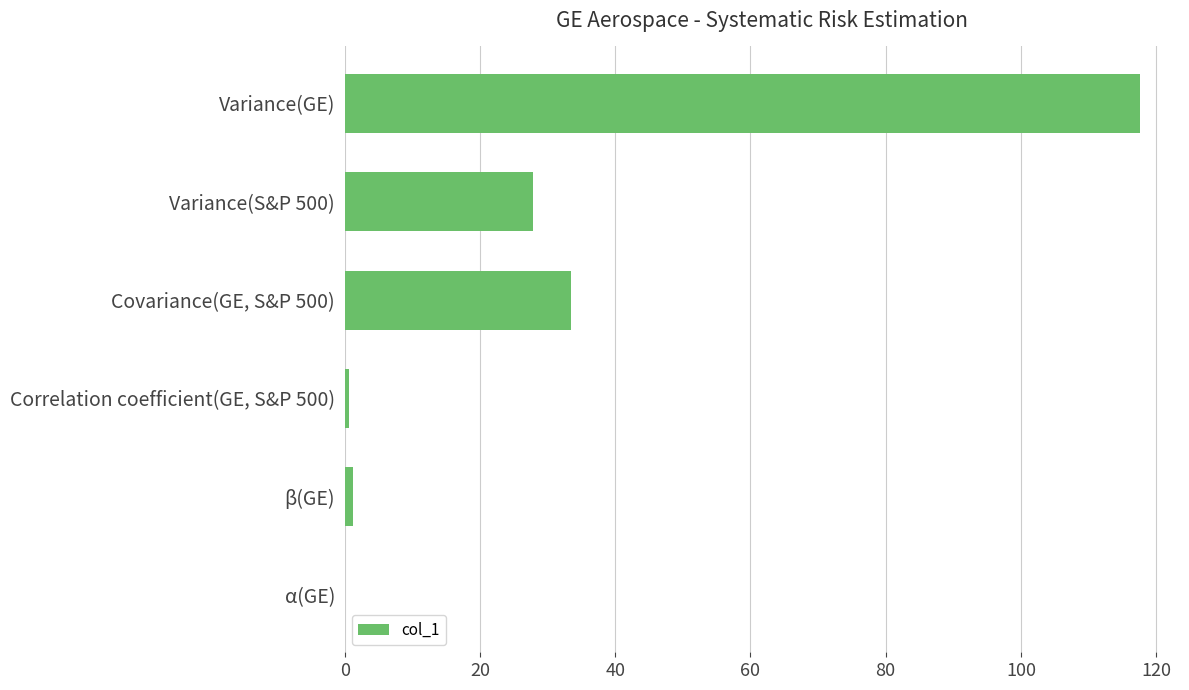

Is it true that the value at Variance(GE) is 117.7?

True